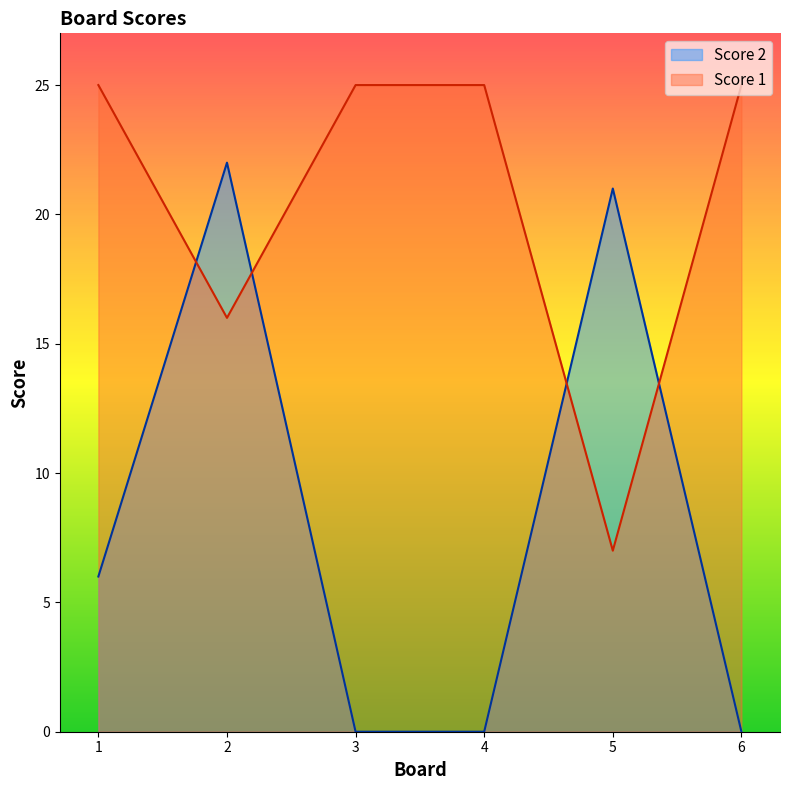

What is the sum of the Score 2 values at 1 and 4?

6